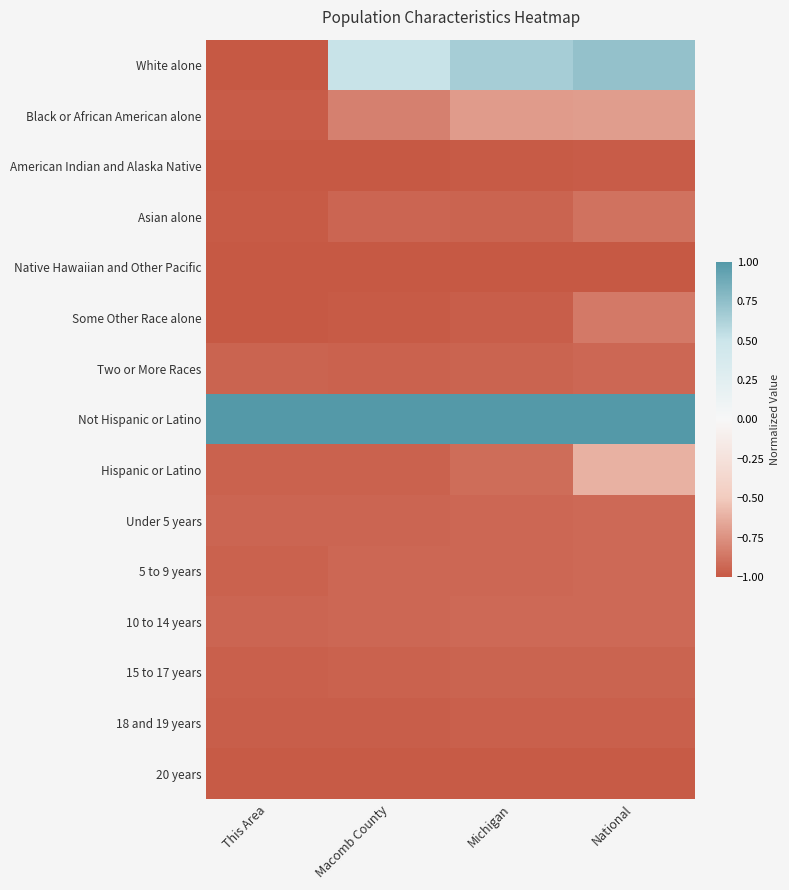

Between Macomb County and Michigan, which series saw the biggest shift?

White alone